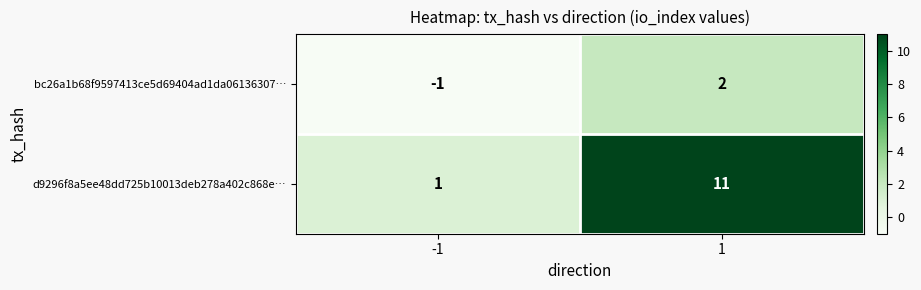

Which series has the largest total across all categories?

d9296f8a5ee48dd725b10013deb278a402c868e…